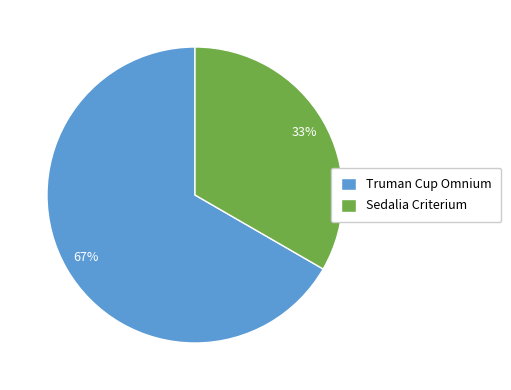

Which slice is the smallest?

Sedalia Criterium